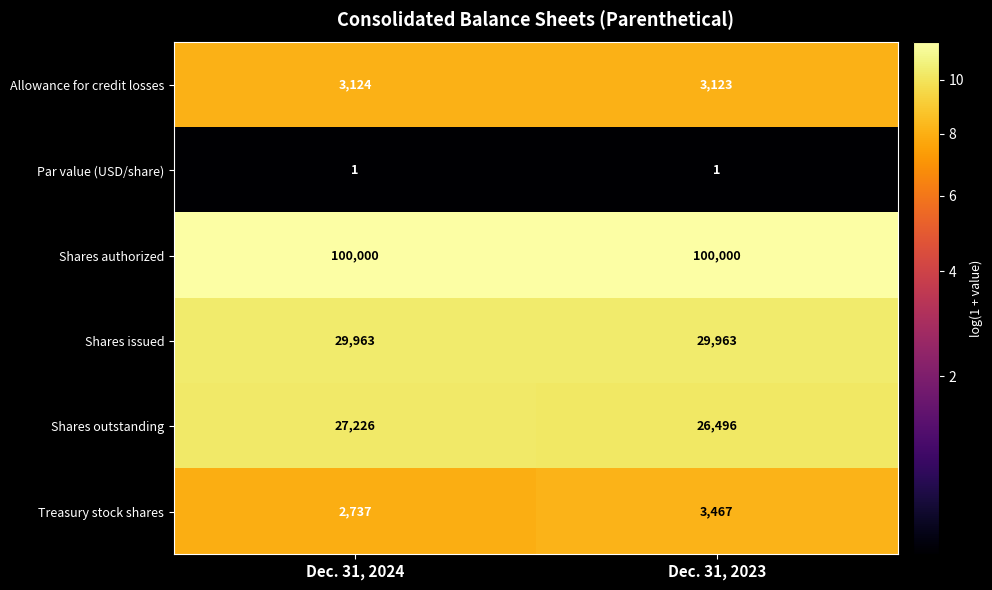

Rank the categories by Treasury stock shares value from lowest to highest.

Dec. 31, 2024, Dec. 31, 2023